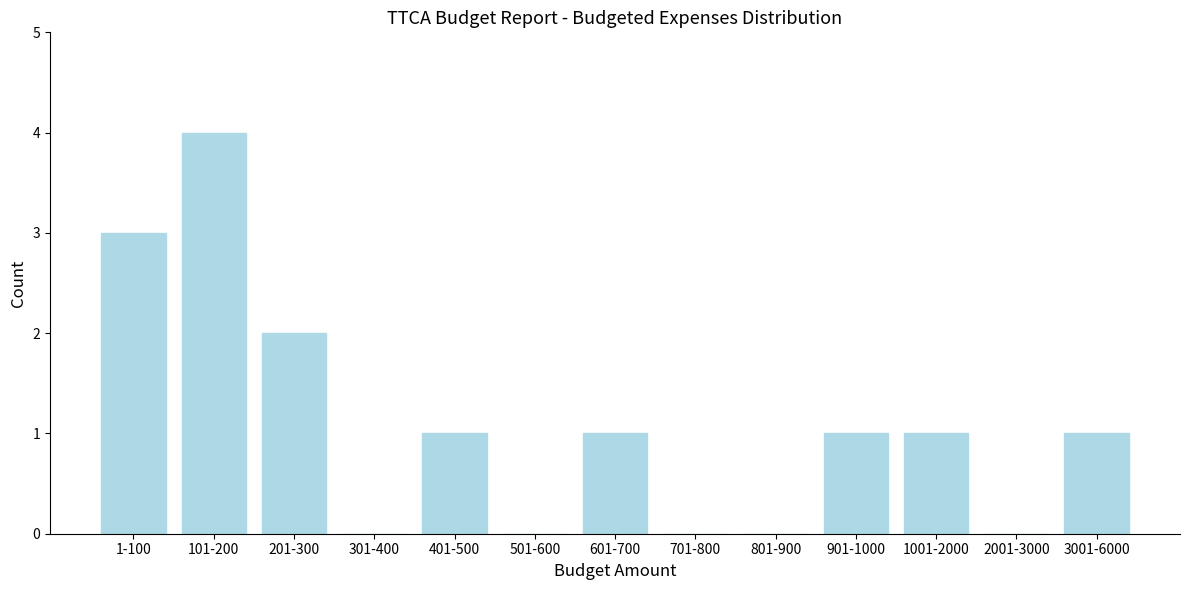

Reading right to left, what are all the values shown in this chart?

3001-6000=1	2001-3000=0	1001-2000=1	901-1000=1	801-900=0	701-800=0	601-700=1	501-600=0	401-500=1	301-400=0	201-300=2	101-200=4	1-100=3